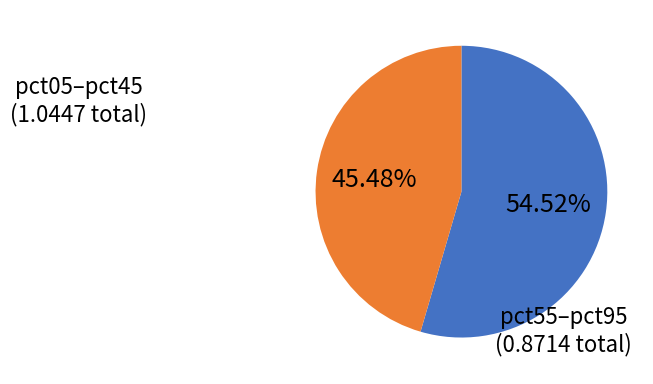

Is there a majority slice in this chart?

Yes